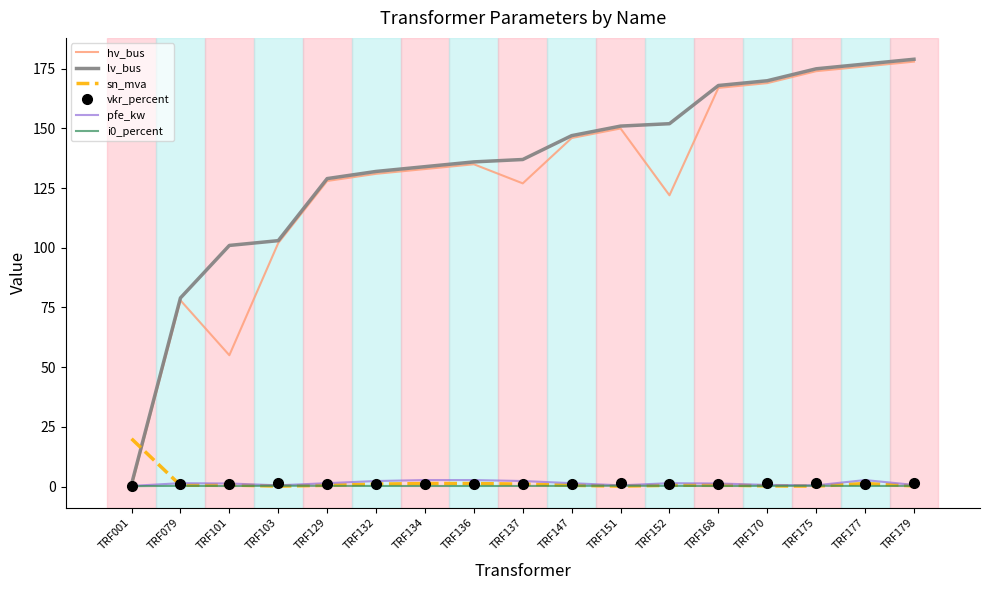

Read the hv_bus value at TRF136.

135.0